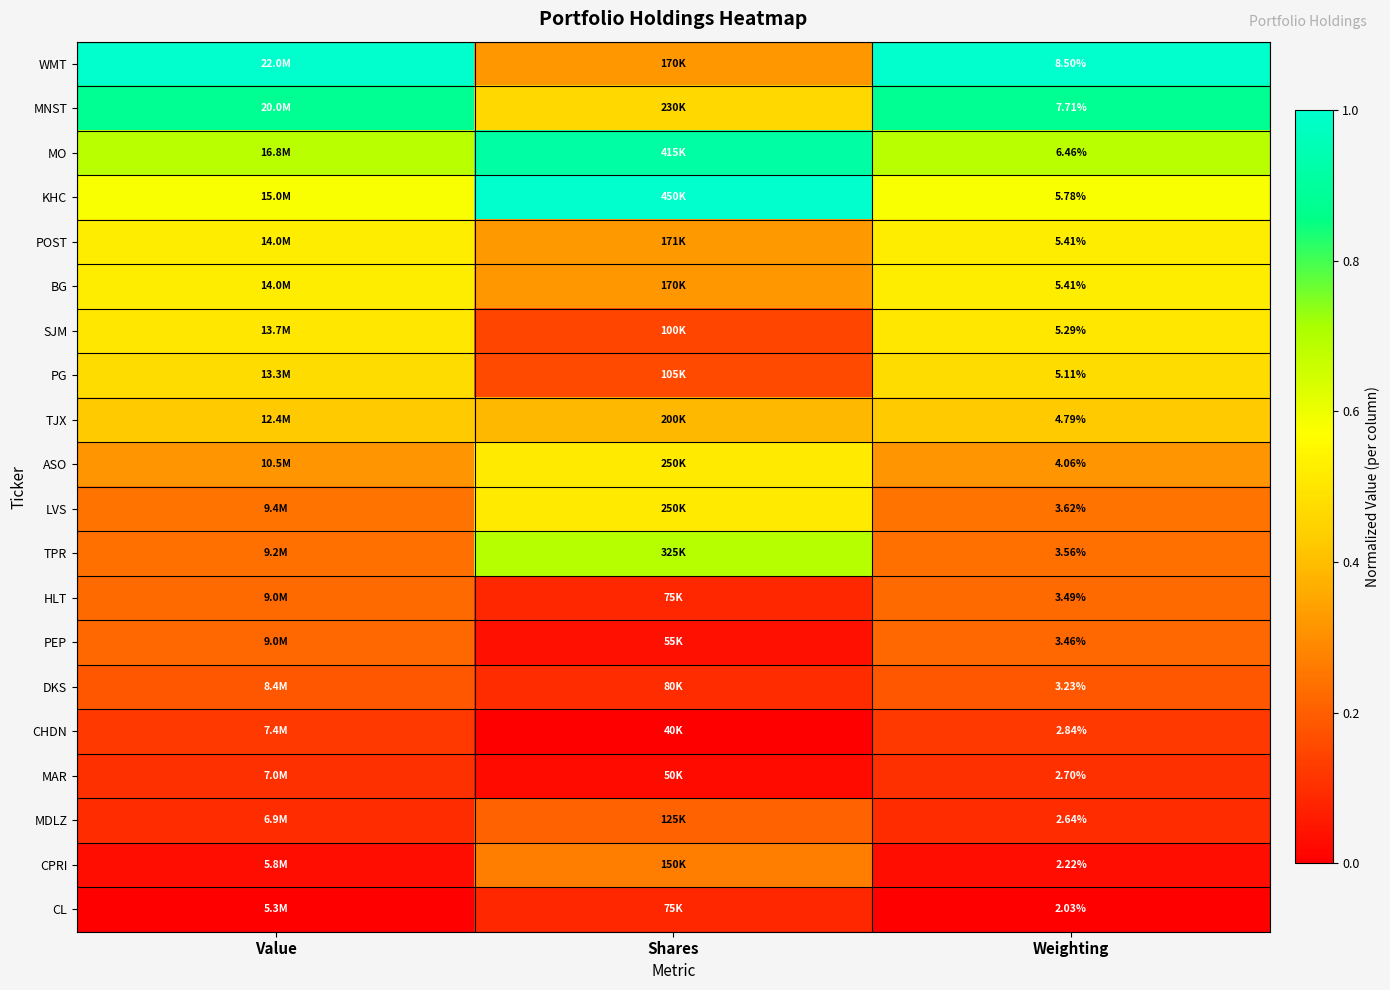

True or false: SJM has a value of 0.7 at Value.

False